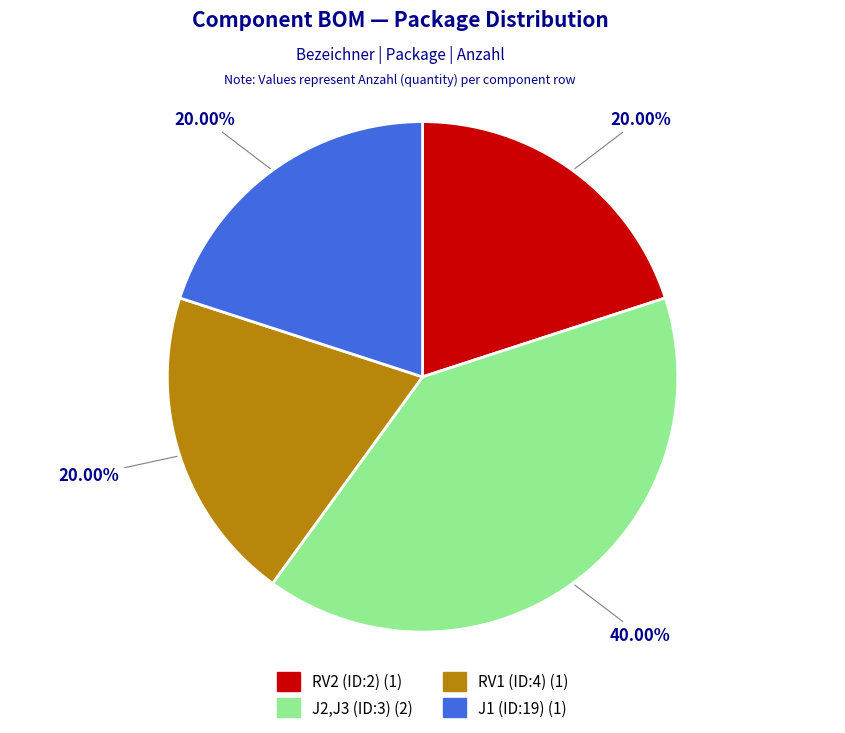

Count the number of slices in the pie.

4